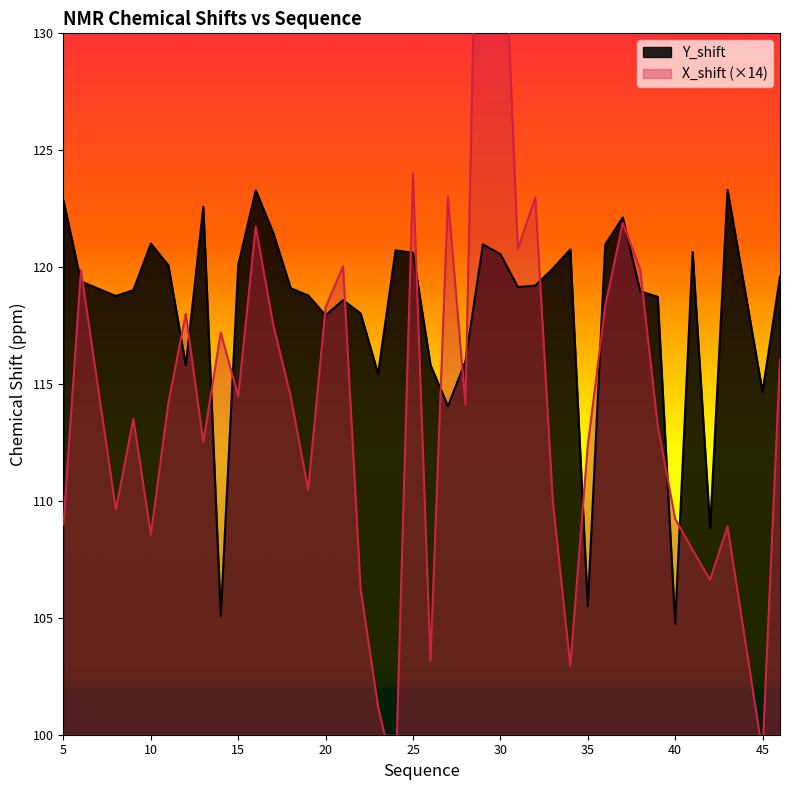

How many lines are shown in the chart?

2